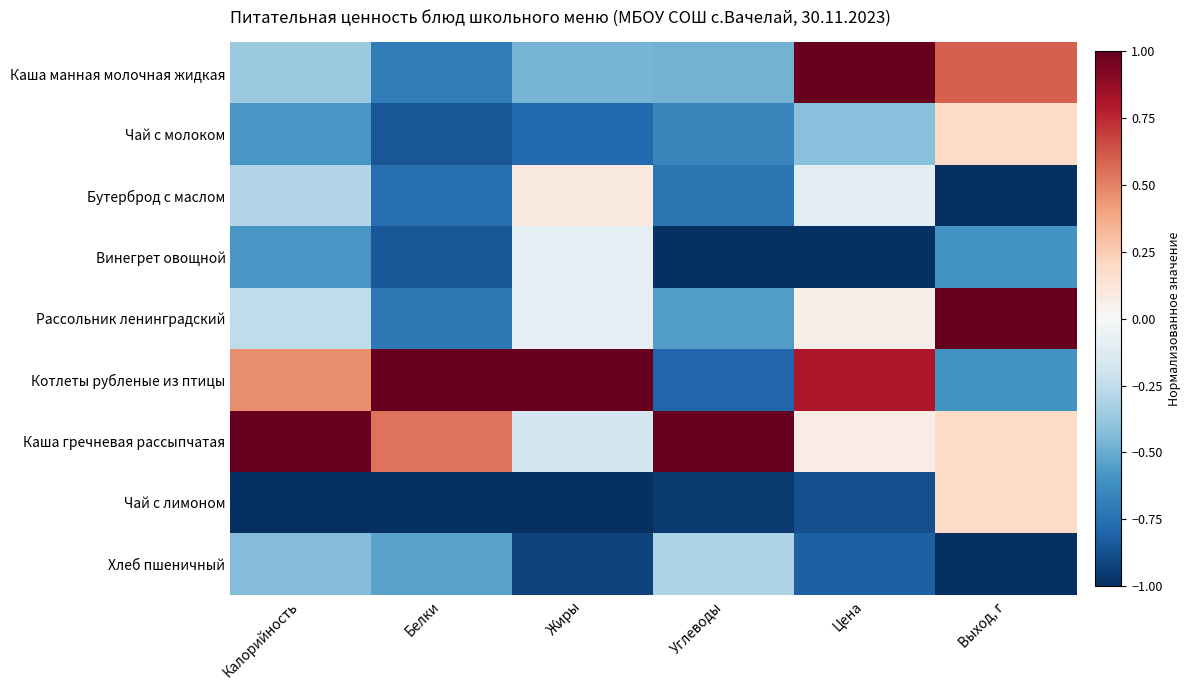

What is the total value across all series at Цена?

-1.3